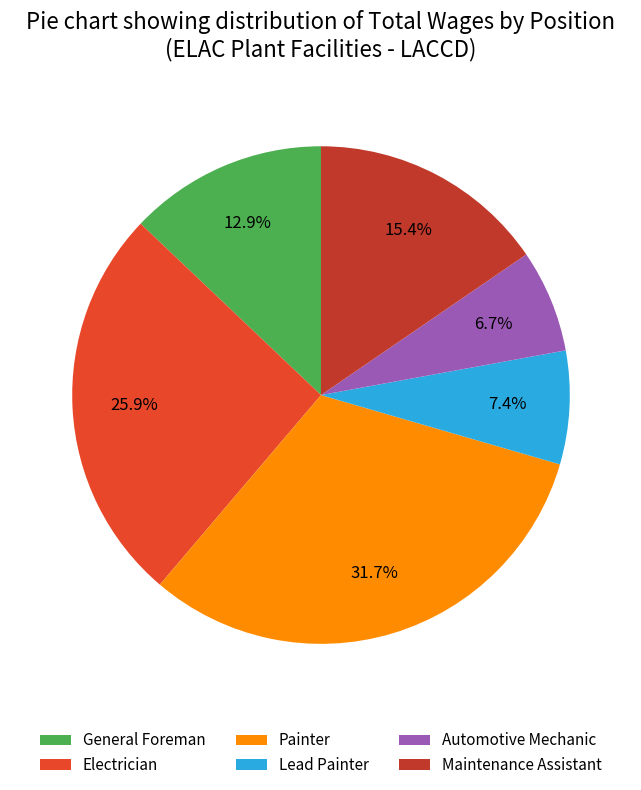

Which slice is the smallest?

Automotive Mechanic